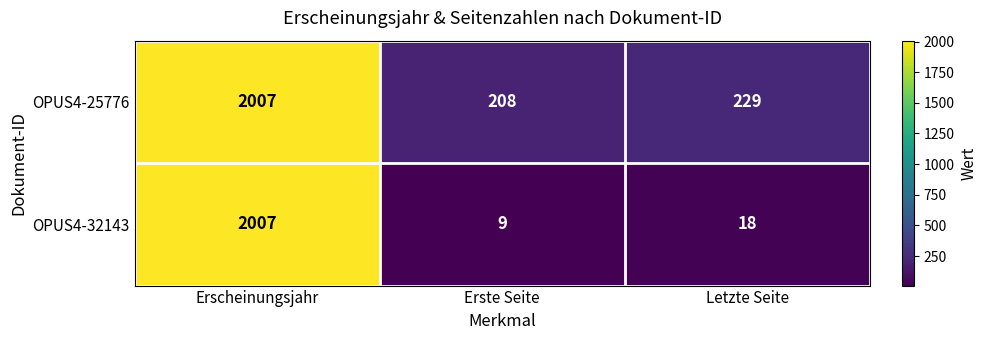

How many data points in OPUS4-32143 are less than 18?

1